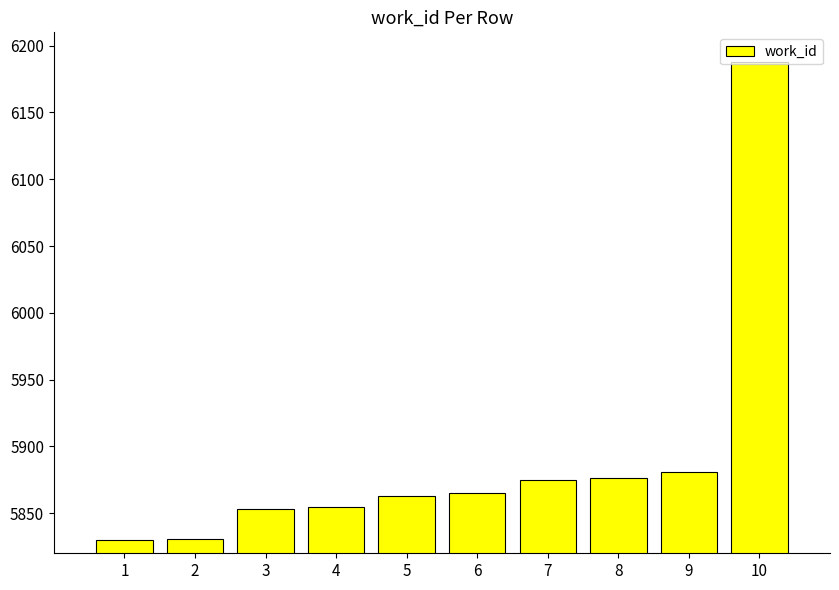

At which label is the value closest to 6009?

9